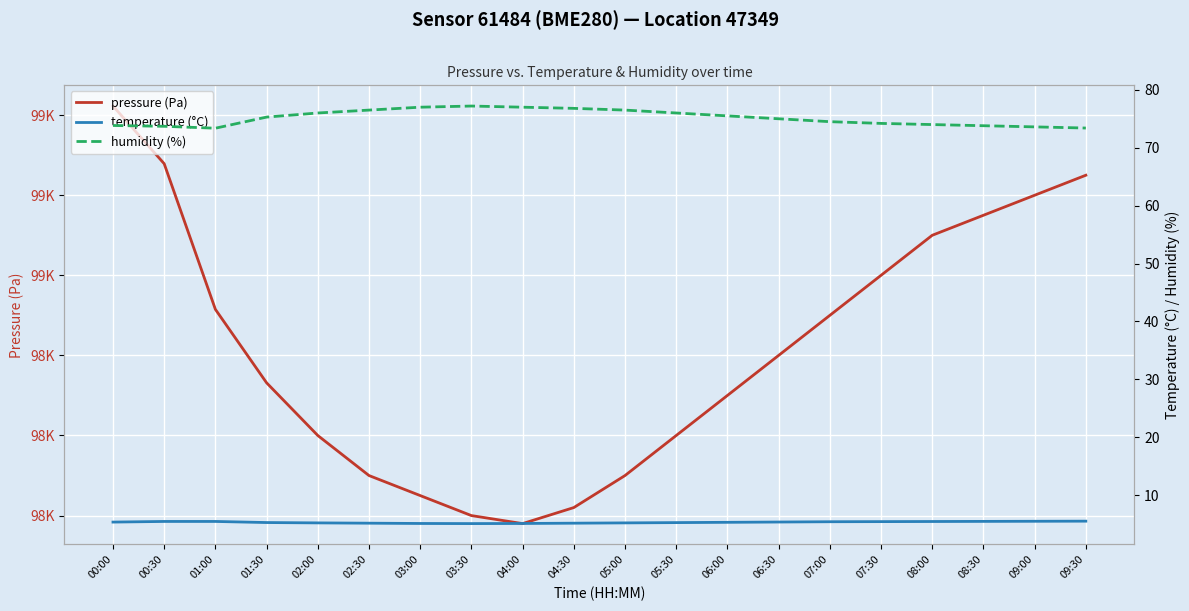

Read the temperature (°C) value at 04:00.

5.1